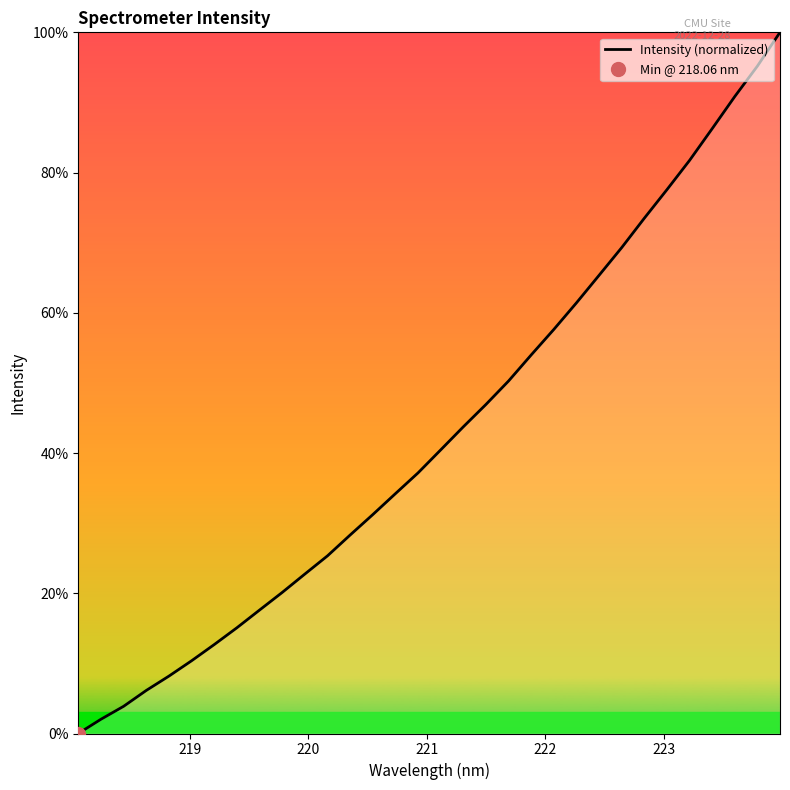

What is the maximum value for Intensity (normalized)?

100.0